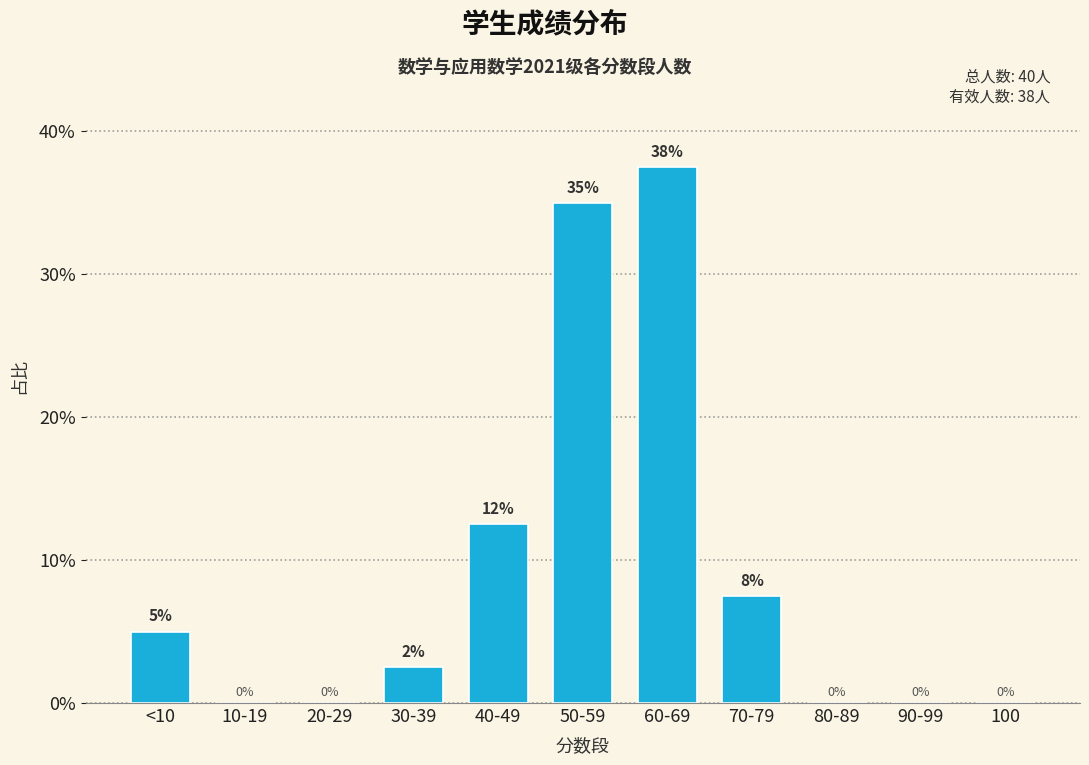

True or false: the data shows 5.0 at <10.

True